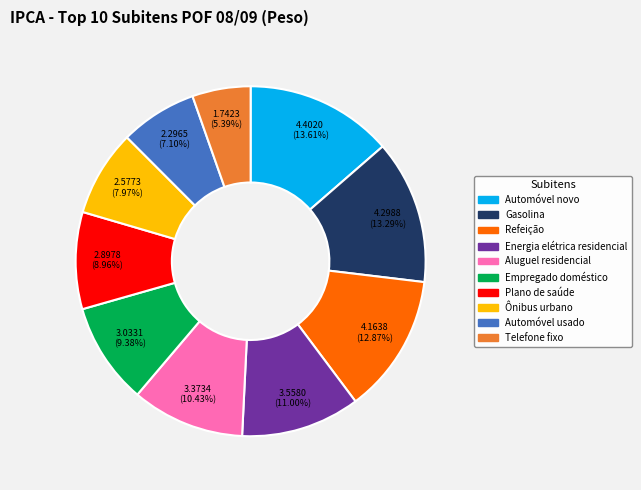

Does Telefone fixo represent more than half of the total?

No